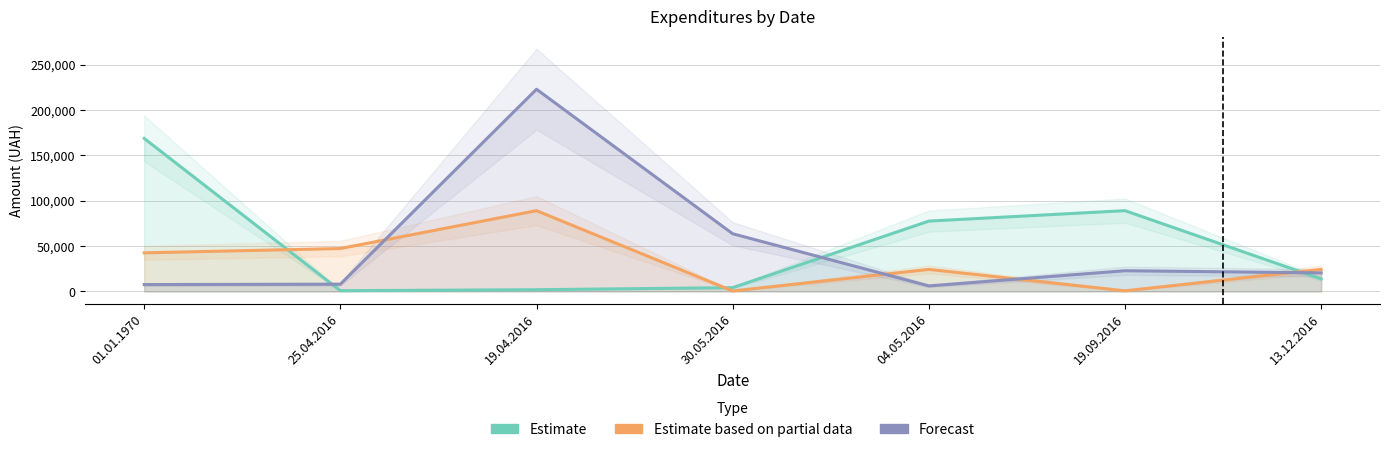

True or false: Estimate and Estimate based on partial data intersect in this chart.

True